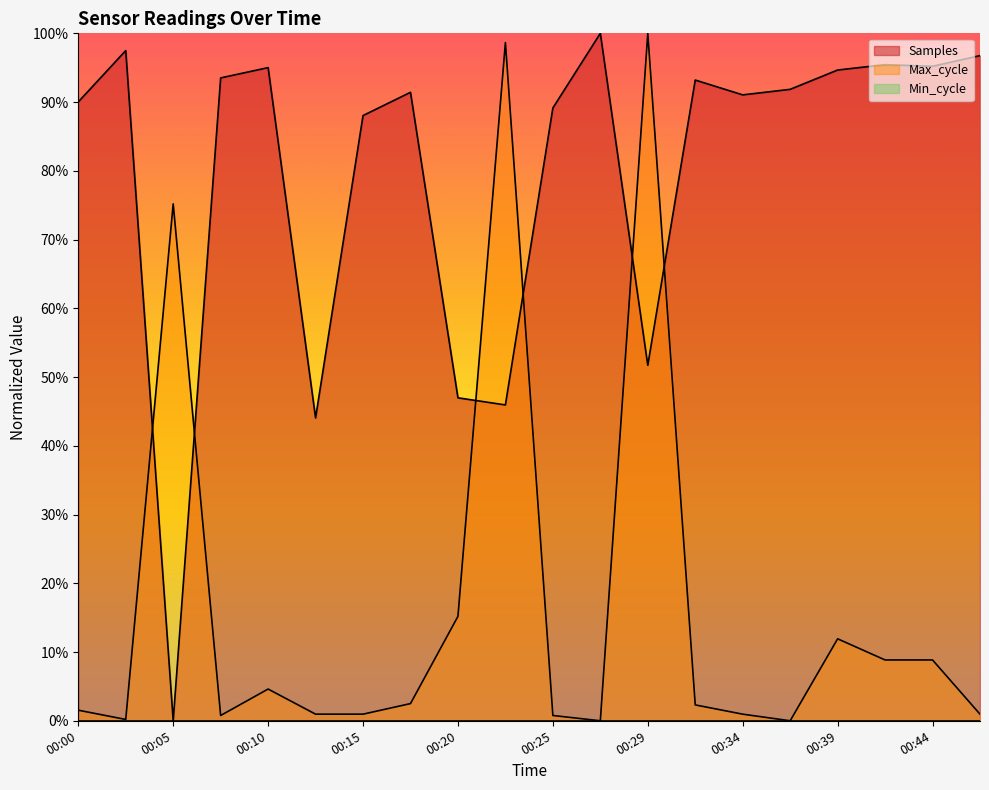

Reading left to right, extract all data points from this chart.

Samples: 00:00=0.9	00:03=1.0	00:05=0.0	00:07=0.9	00:10=1.0	00:12=0.4	00:15=0.9	00:17=0.9	00:20=0.5	00:22=0.5	00:25=0.9	00:27=1.0	00:29=0.5	00:32=0.9	00:34=0.9	00:37=0.9	00:39=0.9	00:42=1.0	00:44=1.0	00:46=1.0
Max_cycle: 00:00=0.0	00:03=0.0	00:05=0.8	00:07=0.0	00:10=0.0	00:12=0.0	00:15=0.0	00:17=0.0	00:20=0.2	00:22=1.0	00:25=0.0	00:27=0.0	00:29=1.0	00:32=0.0	00:34=0.0	00:37=0.0	00:39=0.1	00:42=0.1	00:44=0.1	00:46=0.0